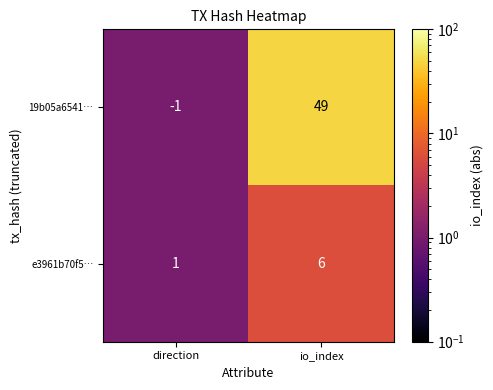

Reading right to left, list all the values displayed in this chart.

19b05a6541…: 49	-1
e3961b70f5…: 6	1